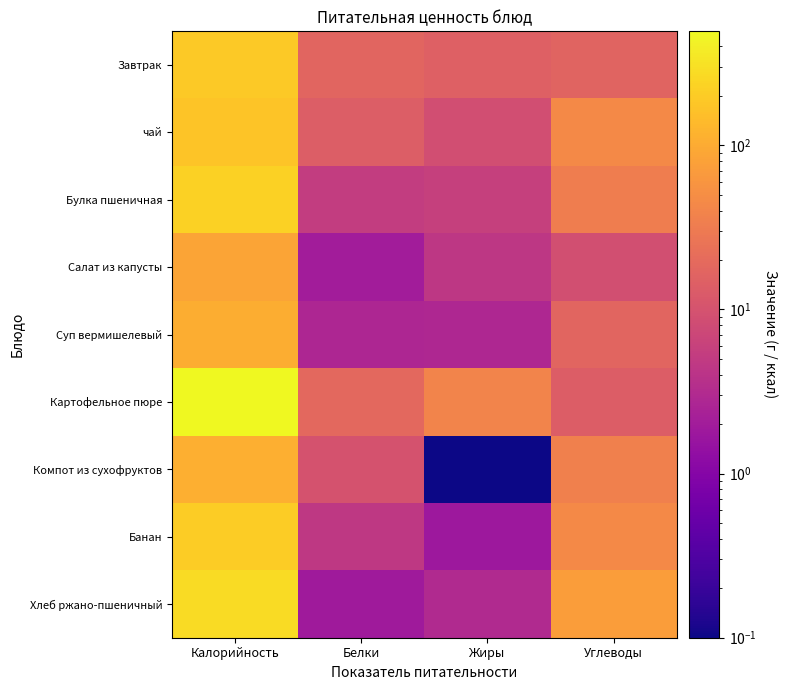

Which series has the largest total across all categories?

Картофельное пюре